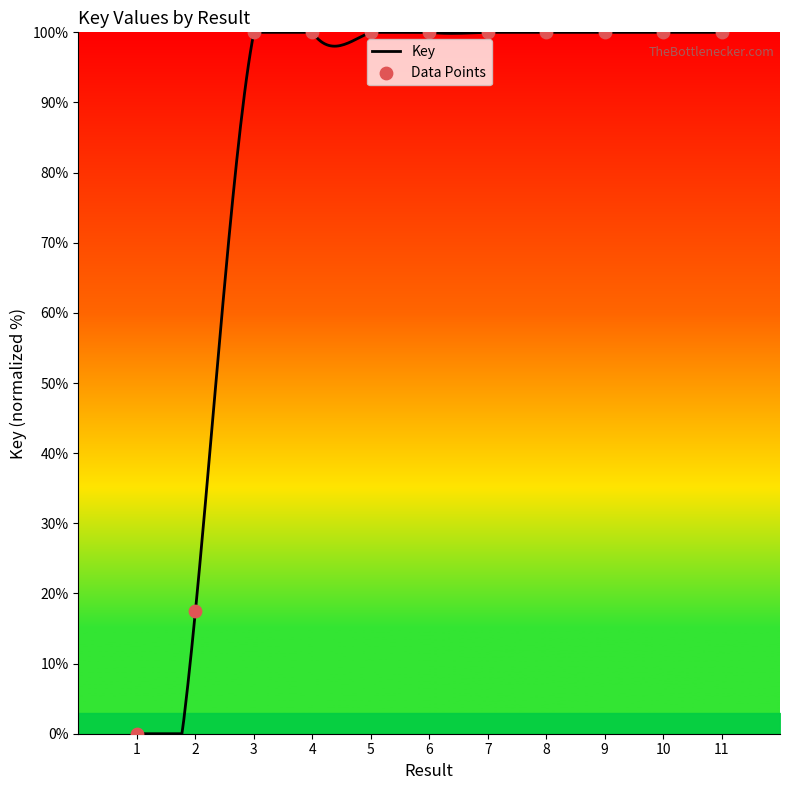

What is the change in value from 1 to 2?

+17.5